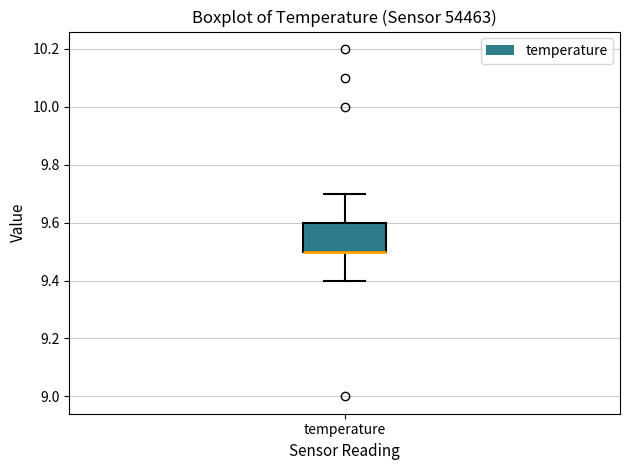

Read this box plot against the y-axis: the position of the median line, the range covered by the box, and the ends of both whiskers. The values are not printed on the chart, so give them approximately, as read against the axis.

median 9.5 (drawn on the box's lower edge), box 9.5 to 9.6, whiskers 9.4 to 9.7